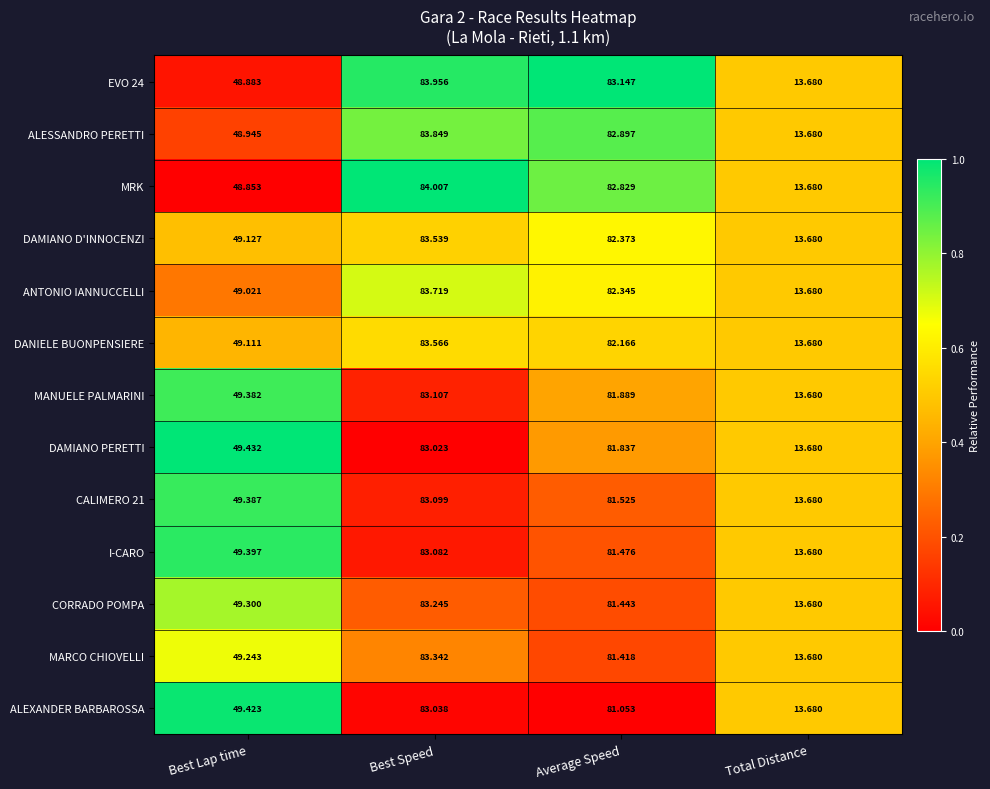

Where does the MARCO CHIOVELLI series first go above 81?

Best Speed